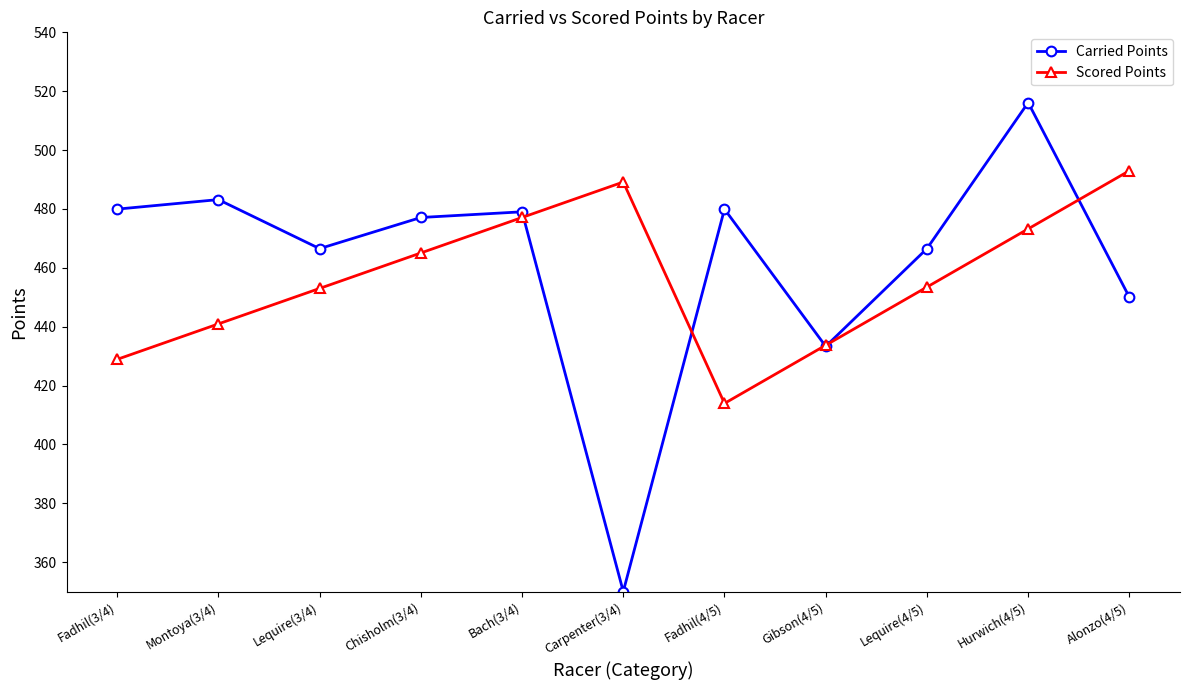

What is the label of the 10th point from the right?

Montoya(3/4)